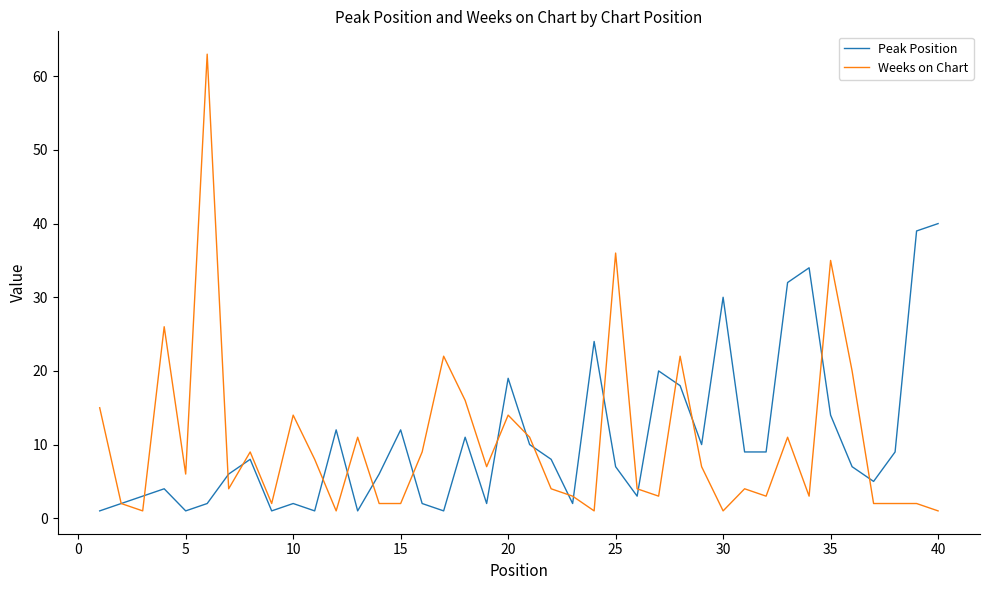

Which series has the largest range (max minus min)?

Weeks on Chart